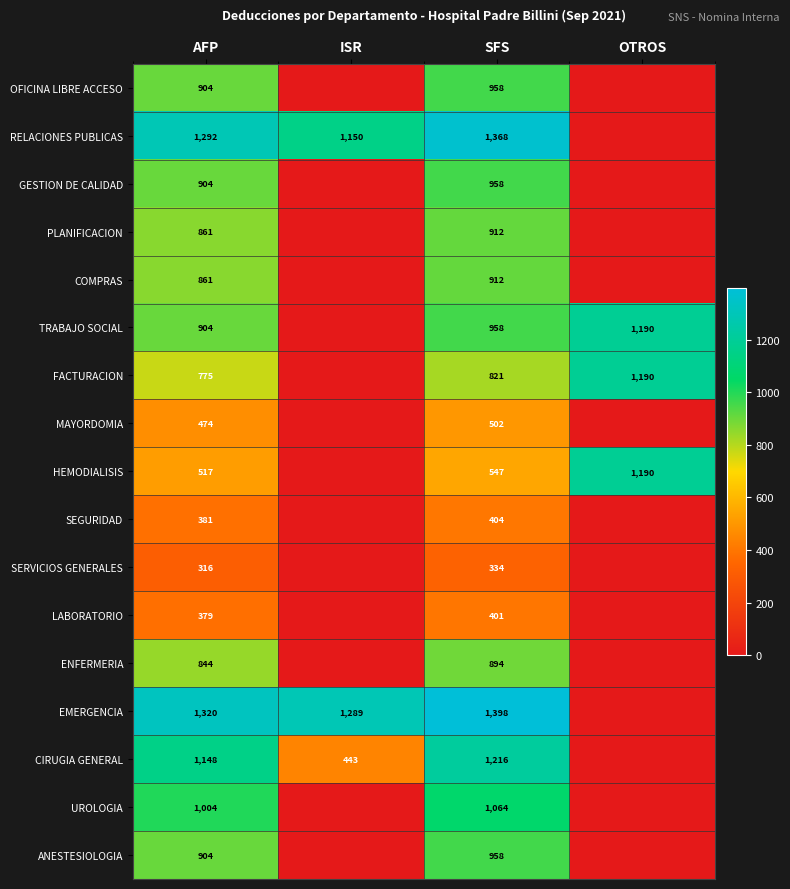

Which has a higher value, ISR or AFP?

AFP